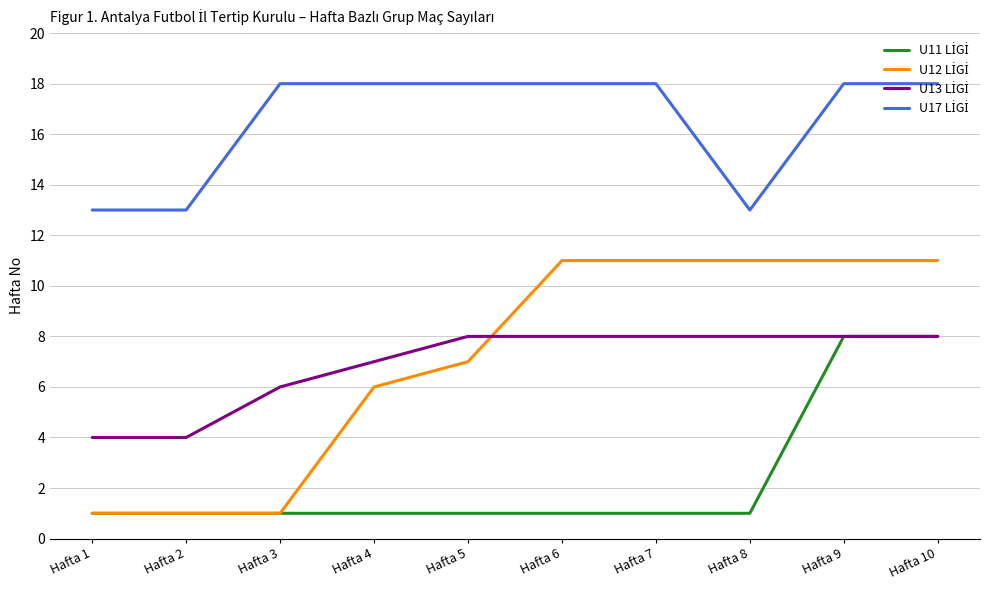

What is the spread (max minus min) of values at Hafta 3?

17